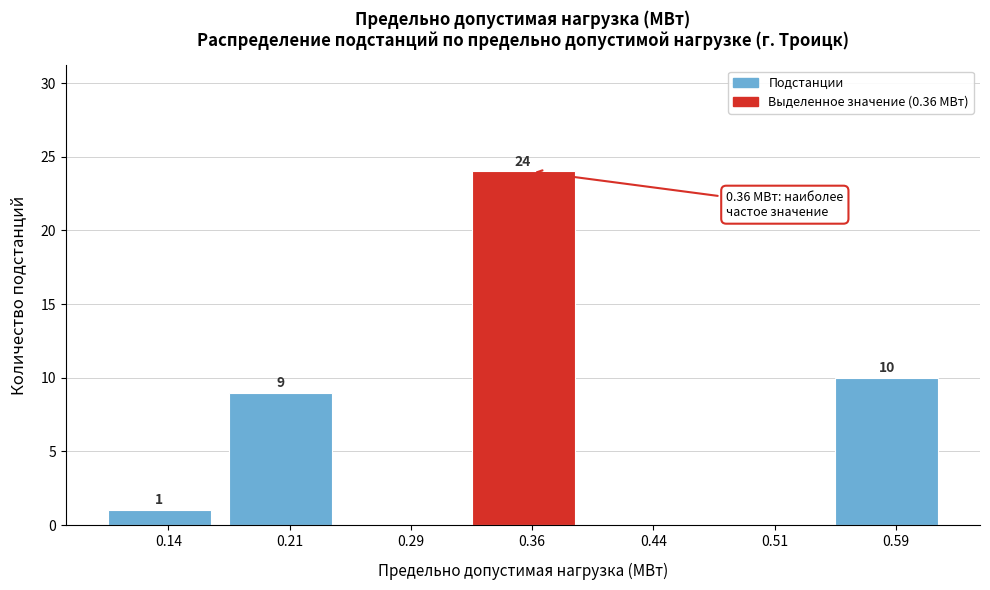

Over which range of the x-axis is the bar tallest?

0.325 to 0.400